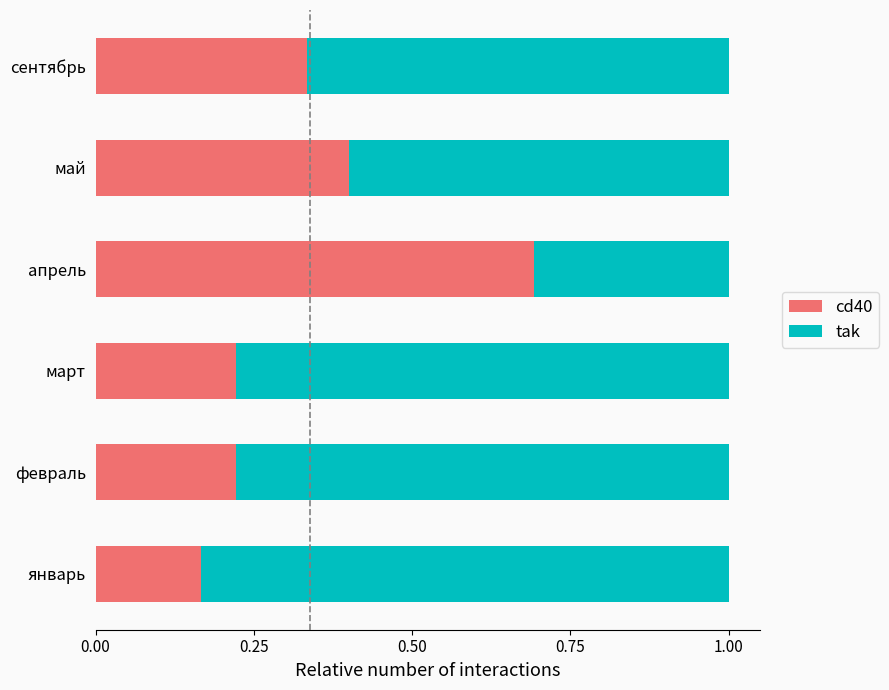

The cd40 series shows 0.4 at май. True or false?

True